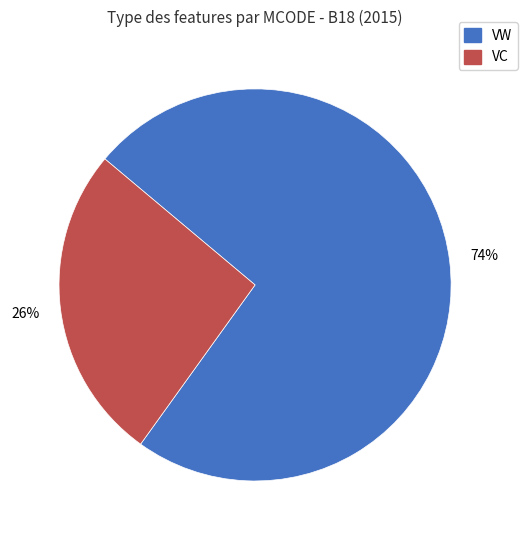

What percentage is the VW slice, to the nearest percent?

74%